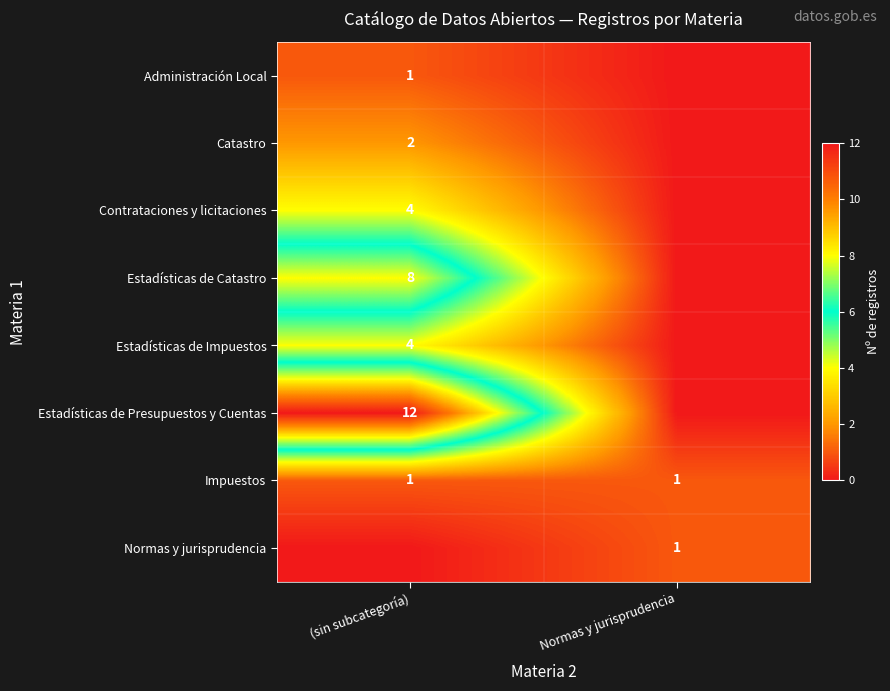

Is it true that Catastro equals 2 at (sin subcategoría)?

True